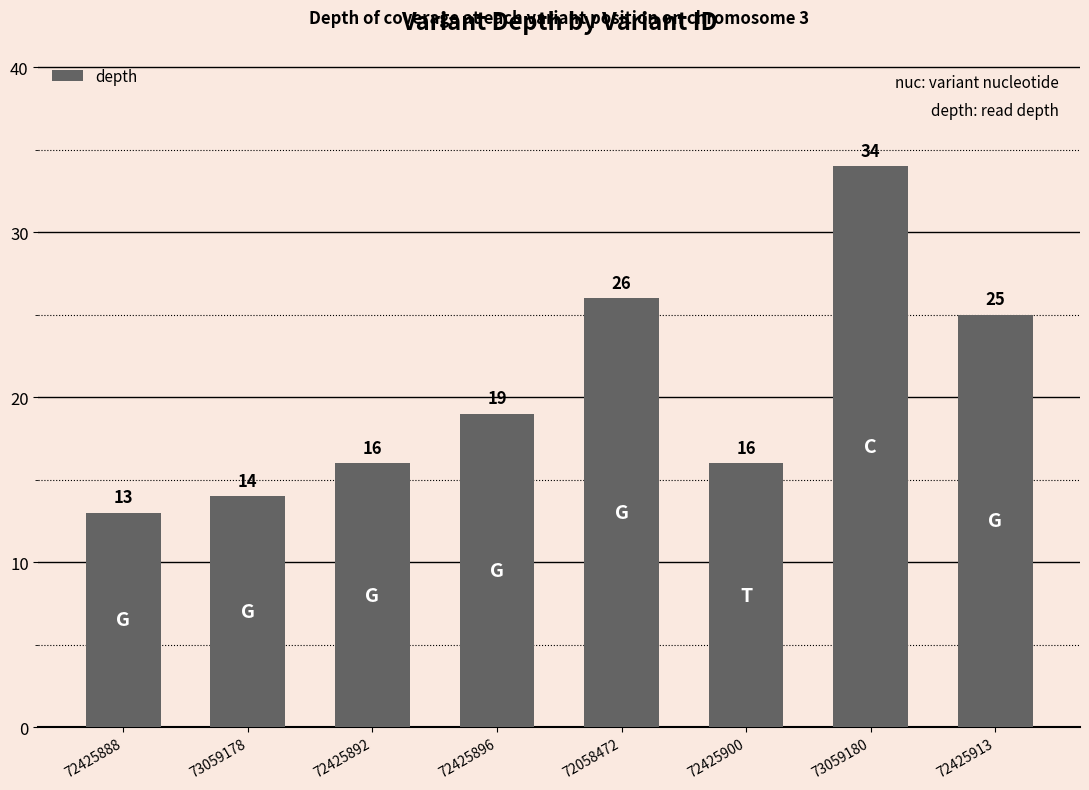

Reading left to right, list all the values displayed in this chart.

13	14	16	19	26	16	34	25